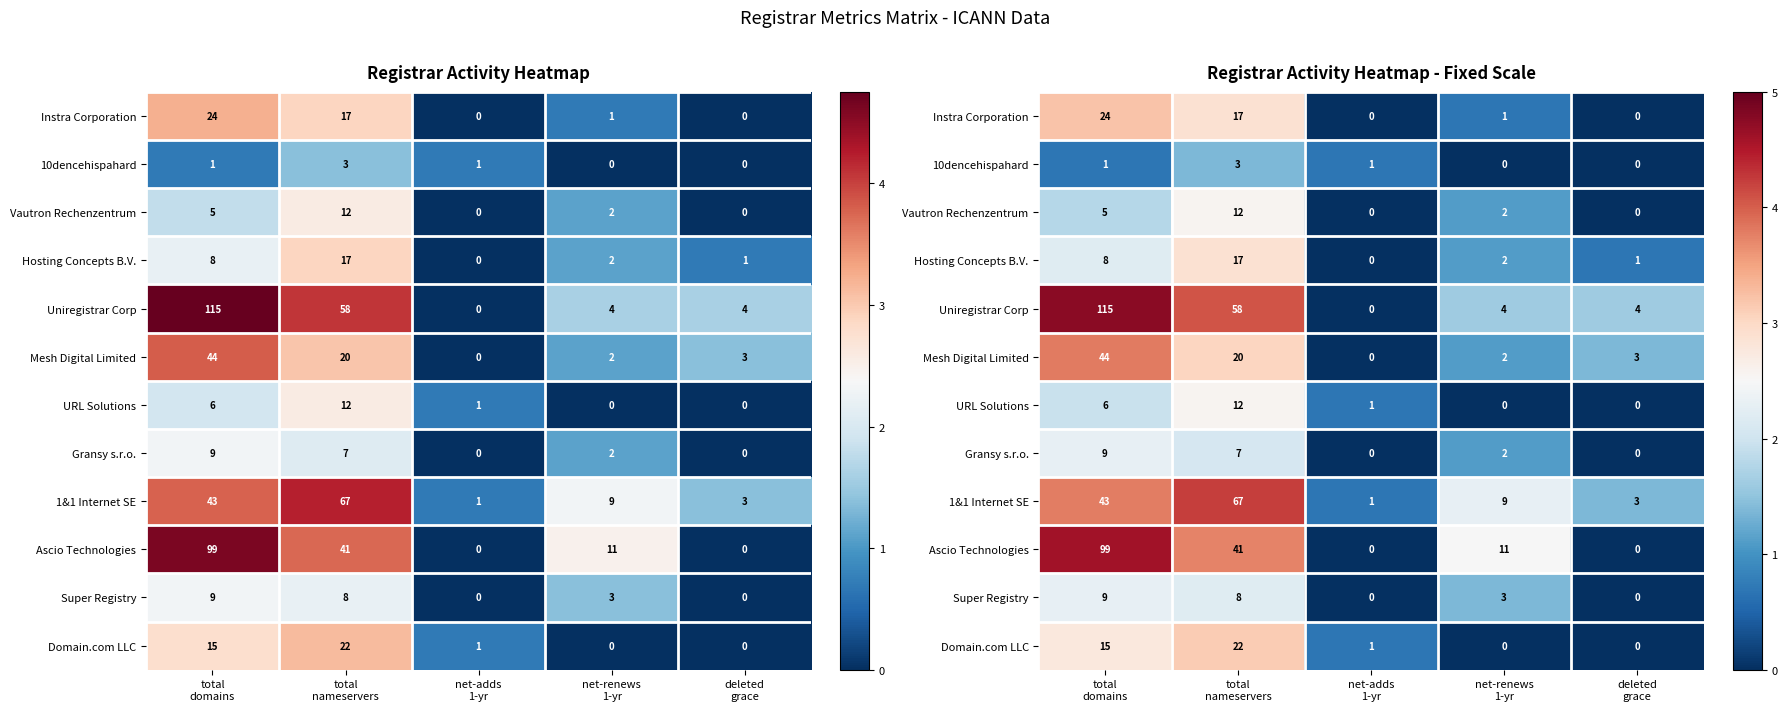

Which category has the lowest value in the Uniregistrar Corp series?

net-adds 1-yr